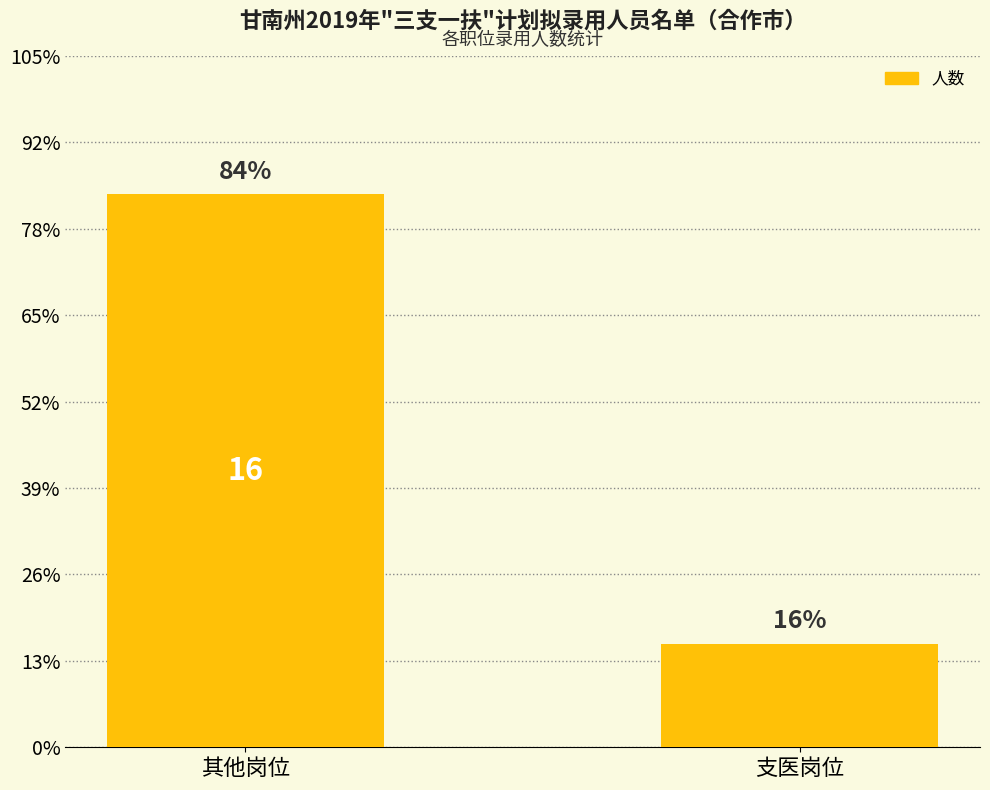

Which category has the highest value across all series?

其他岗位